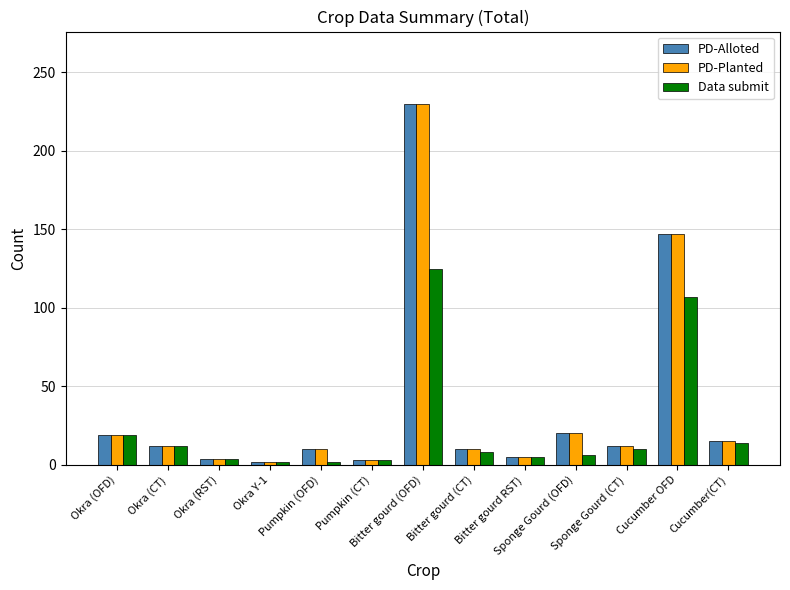

How many bars are there in total?

39